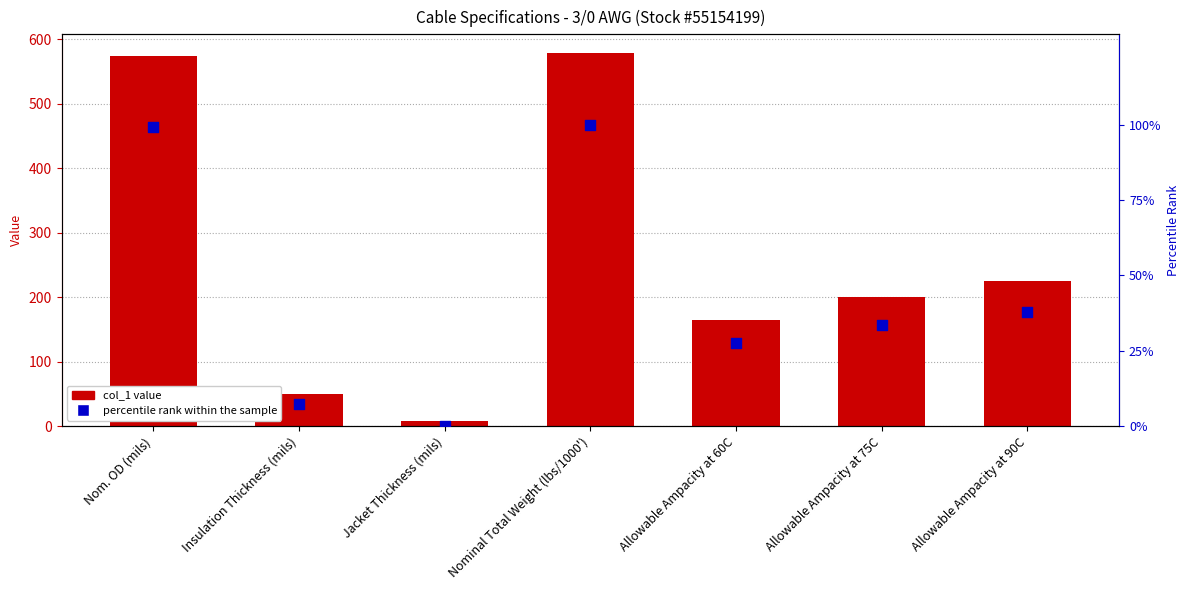

Which series has the largest Y range (max minus min)?

col_1 value